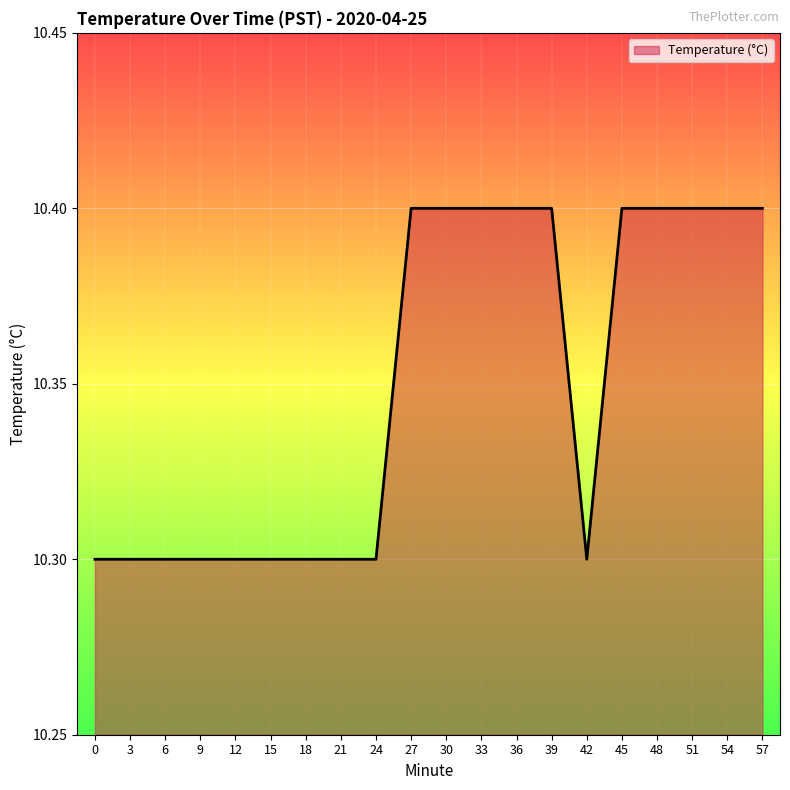

Reading left to right, transcribe all the data shown in this chart.

0=10.3	3=10.3	6=10.3	9=10.3	12=10.3	15=10.3	18=10.3	21=10.3	24=10.3	27=10.4	30=10.4	33=10.4	36=10.4	39=10.4	42=10.3	45=10.4	48=10.4	51=10.4	54=10.4	57=10.4